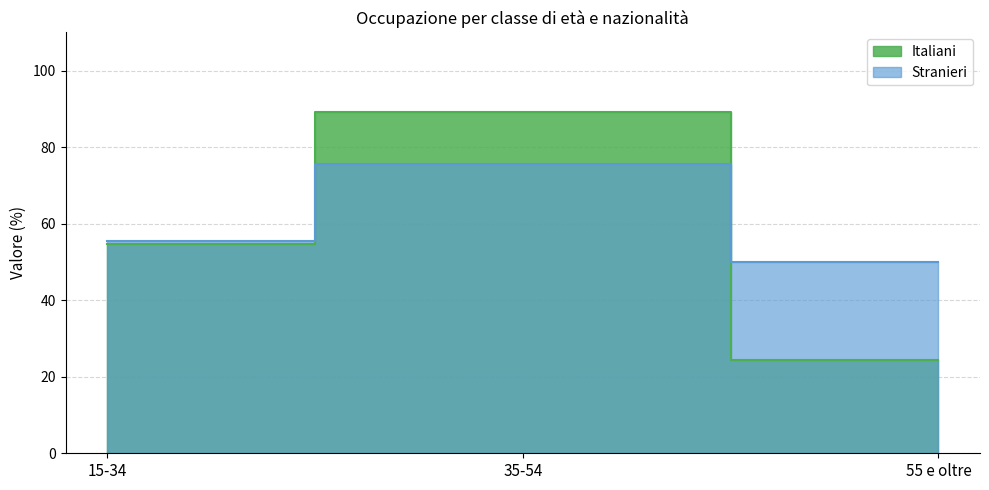

How many lines are shown in the chart?

2